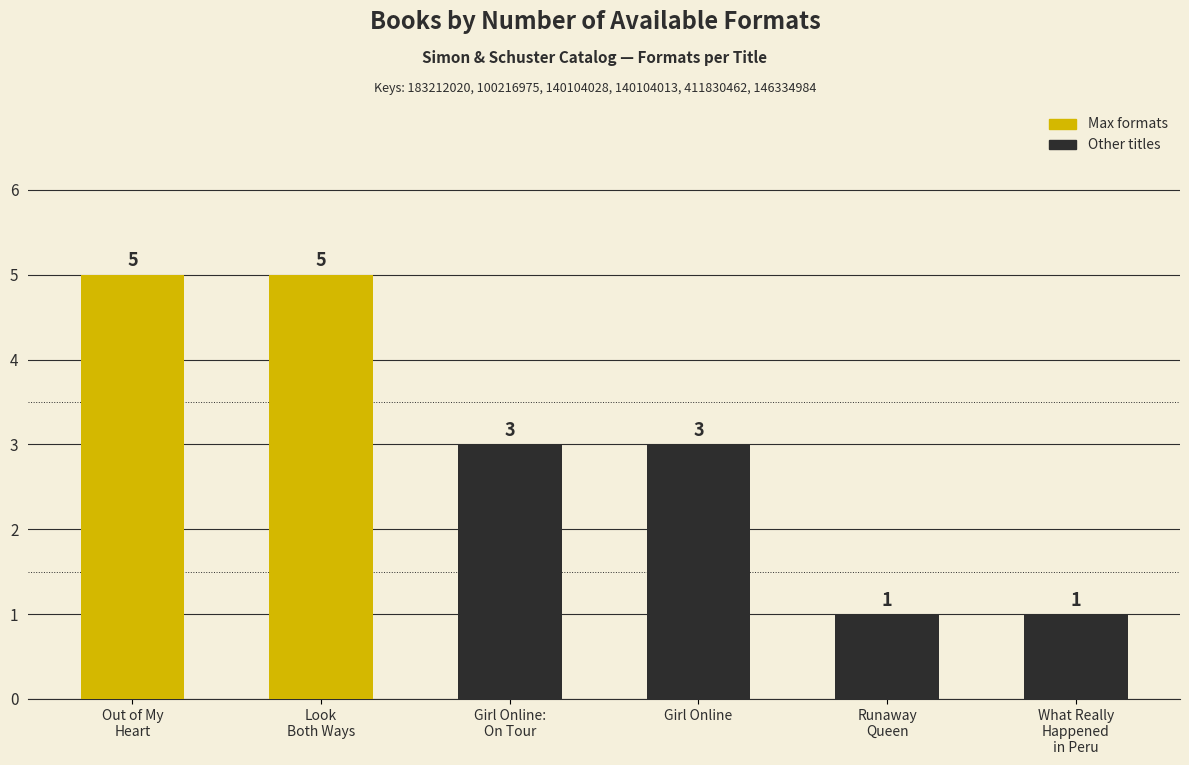

What is the value of the 6th bar from the left?

1